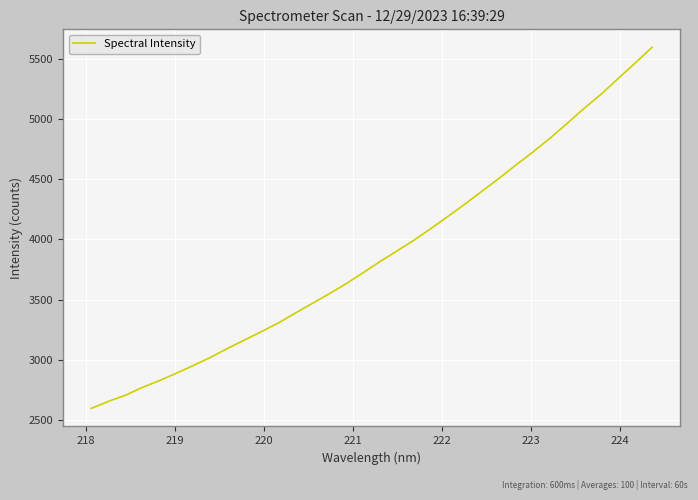

Reading left to right, extract all data points from this chart.

2598.8	2656.3	2707.5	2772.4	2828.7	2890.6	2954.4	3021.1	3095.0	3165.3	3234.8	3307.1	3389.2	3469.3	3550.0	3633.7	3724.6	3818.0	3906.1	3995.3	4092.3	4192.8	4294.8	4401.6	4507.4	4618.8	4726.3	4840.3	4962.0	5086.0	5203.5	5333.2	5461.2	5592.4